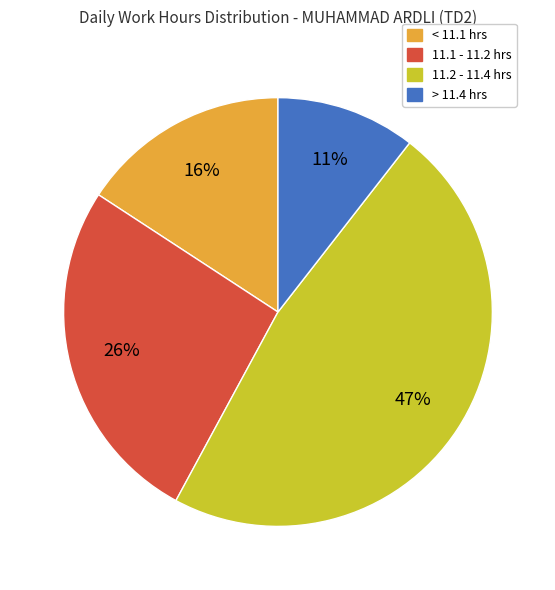

To the nearest percent, what is the average slice percentage?

25%